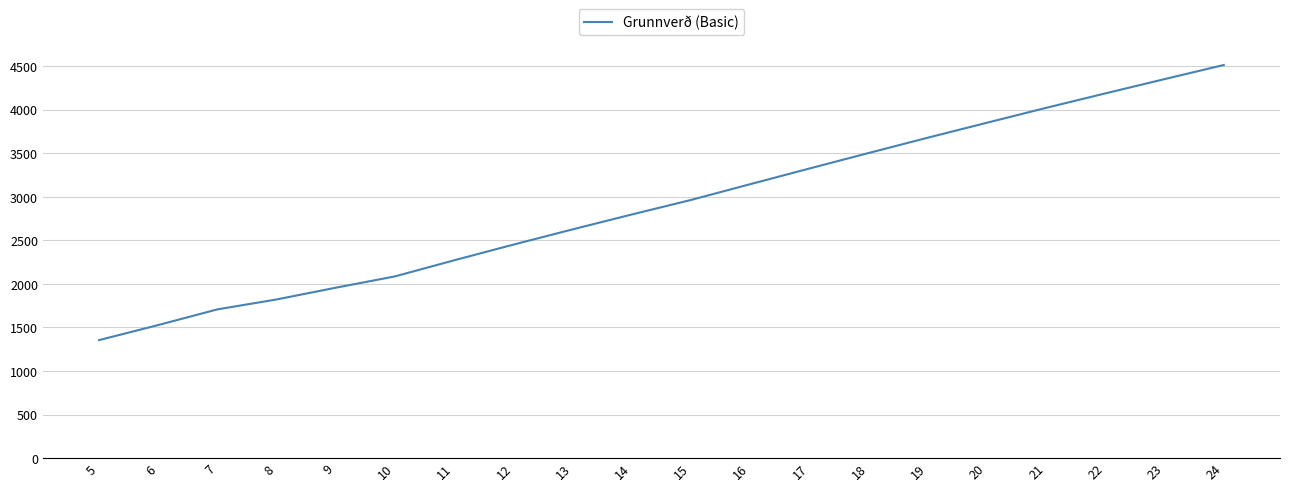

At which category does the chart reach its minimum across all series?

5